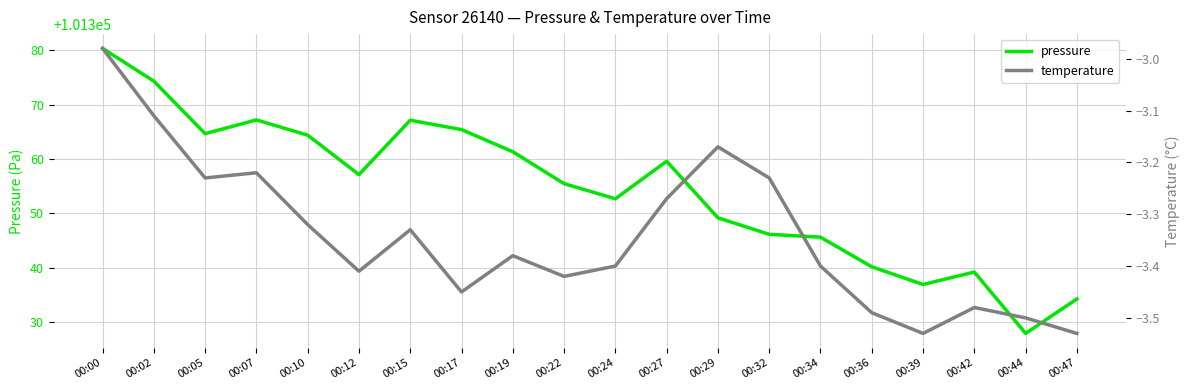

What is the approximate value of pressure at 00:07?

101367.2